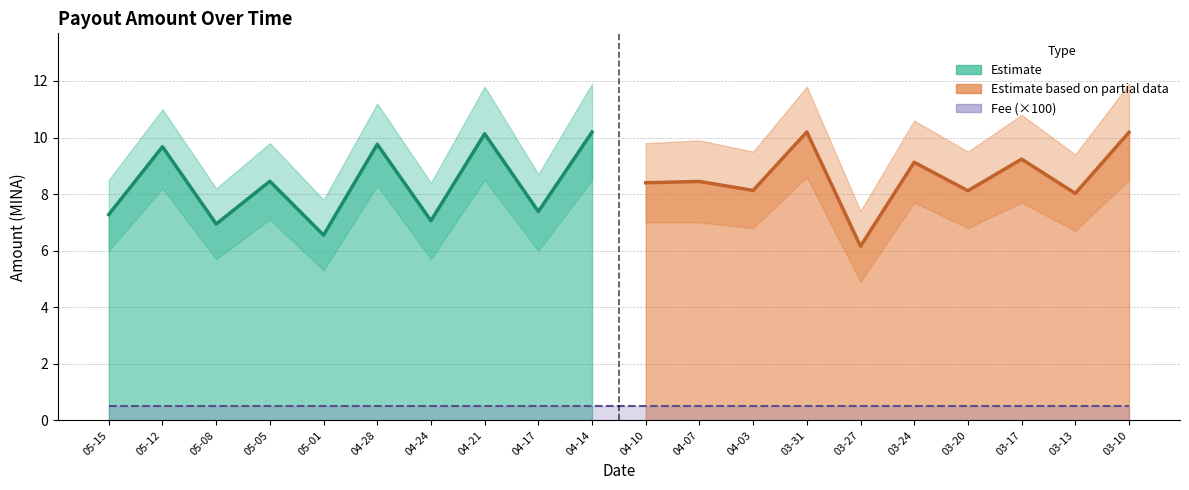

At 2024-03-31, list the series in order from largest to smallest.

Amount, Fee